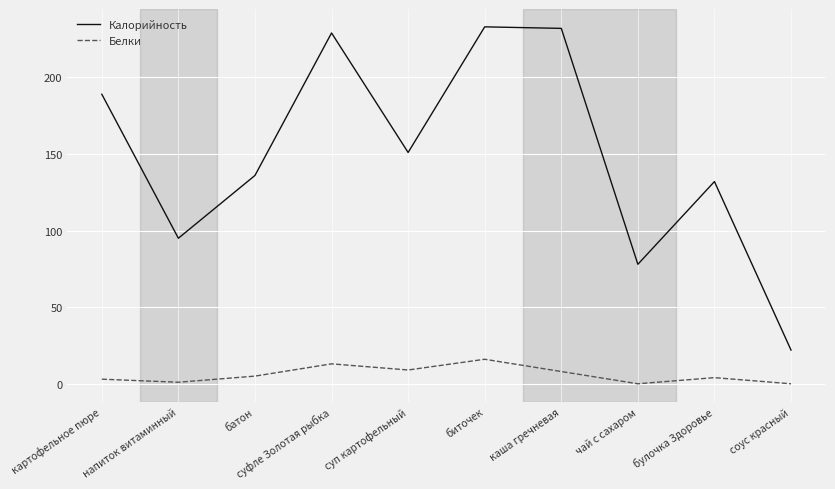

What are all the series names shown in the legend?

Калорийность, Белки